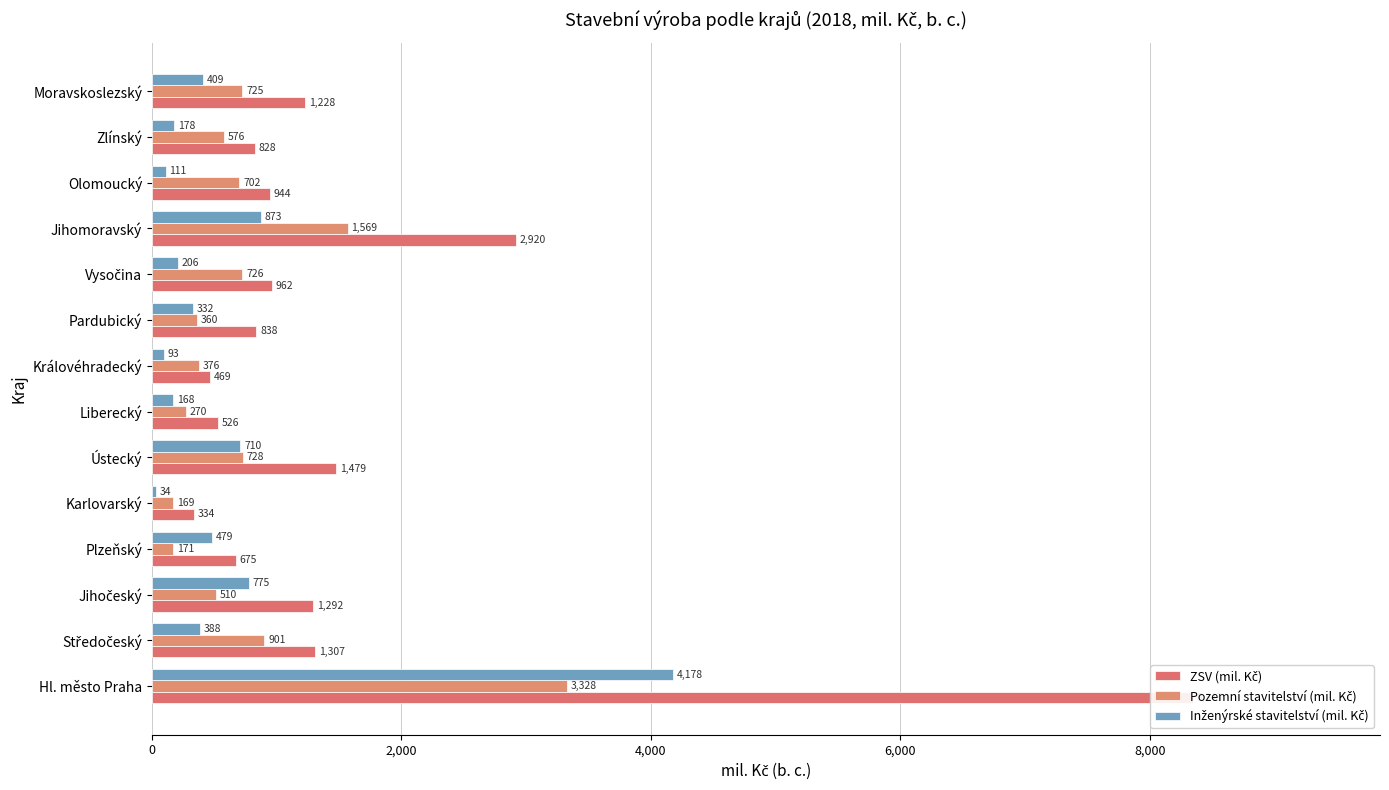

Which series has the largest total across all categories?

ZSV (mil. Kč)